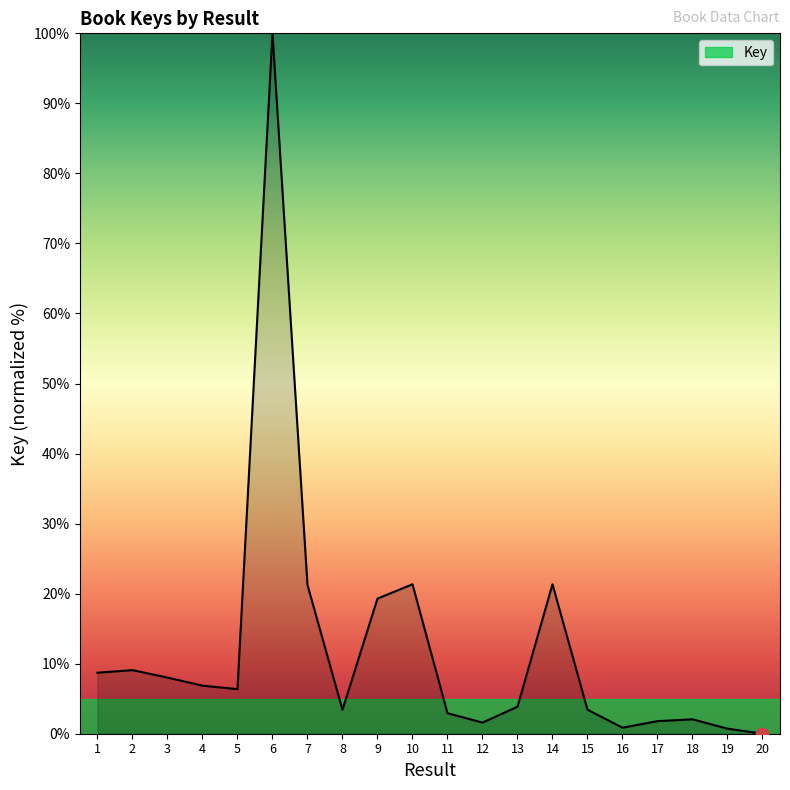

What is the ratio of the value at 10 to the value at 9?

1.1